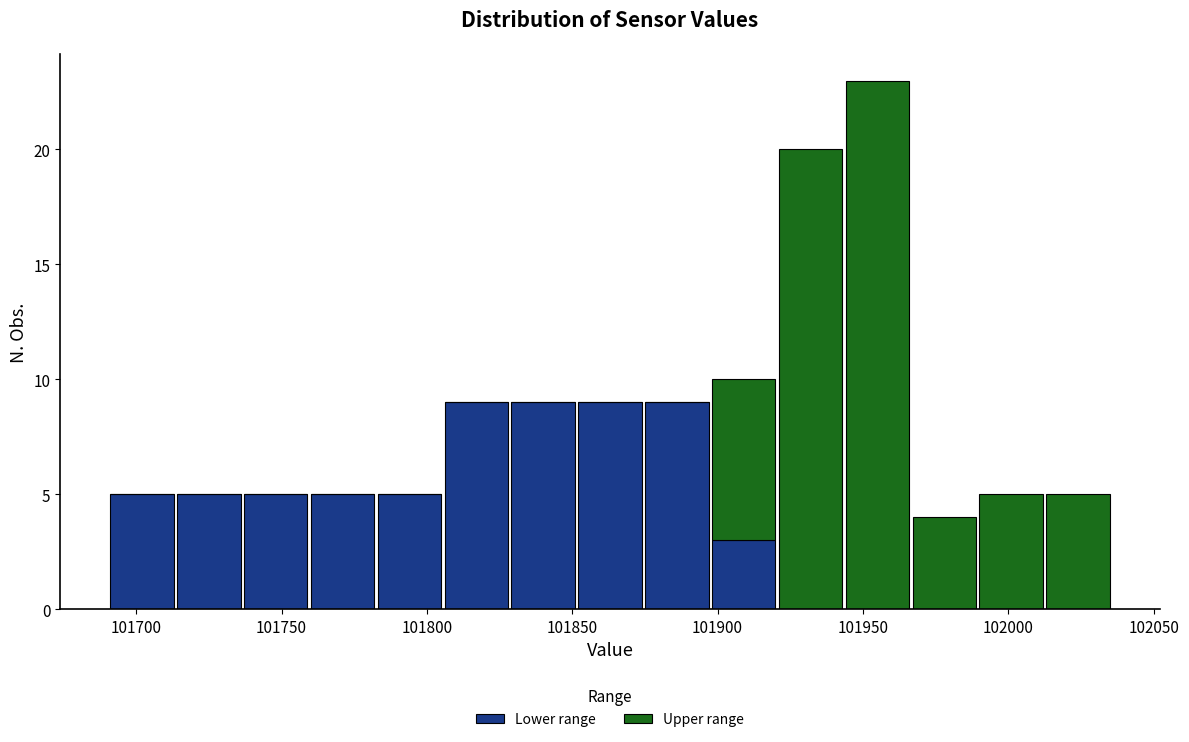

What is the total height of the stacked bar covering 101782.5 to 101805.5 on the x-axis? Neither the bar edges nor the heights are printed on the chart, so give them approximately, as read against the axes.

5